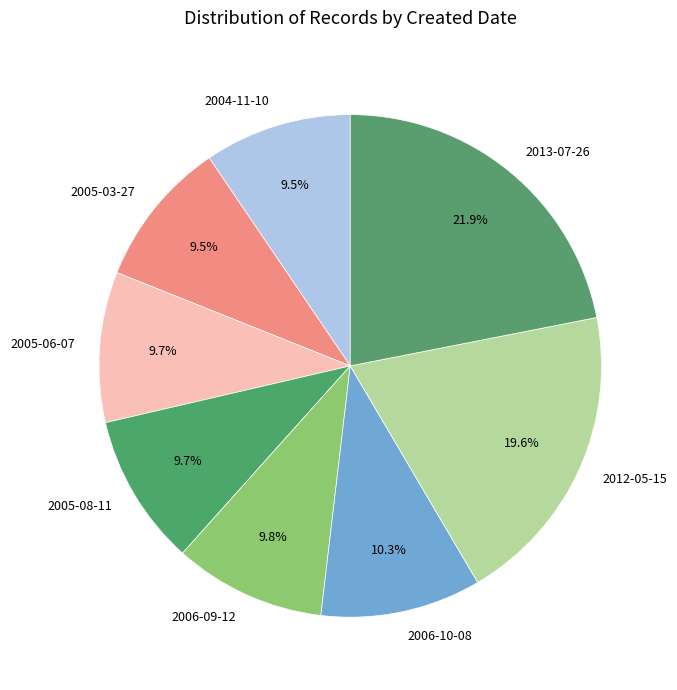

Is 2006-10-08 the majority of the pie?

No